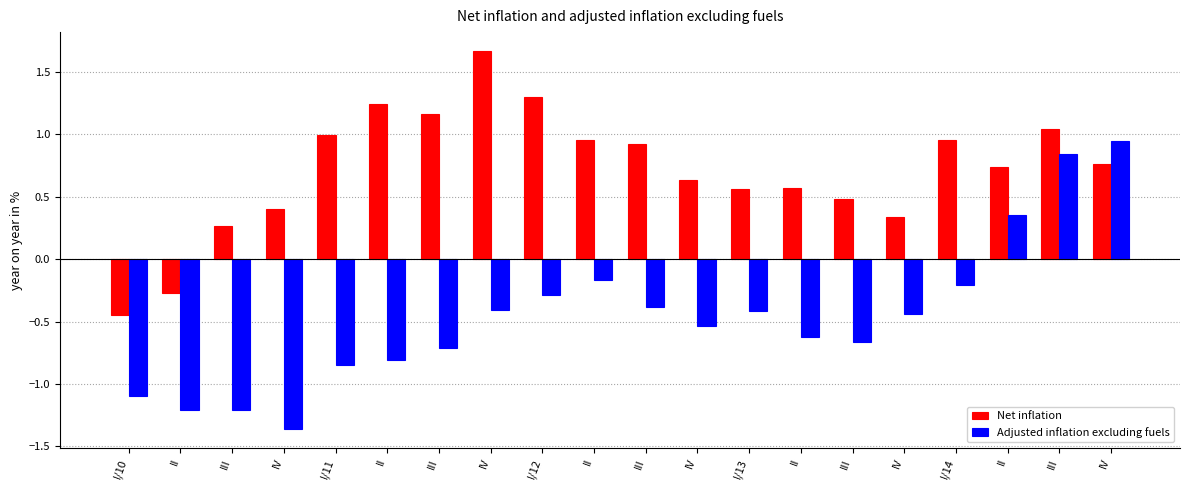

How many distinct data groups are displayed?

2